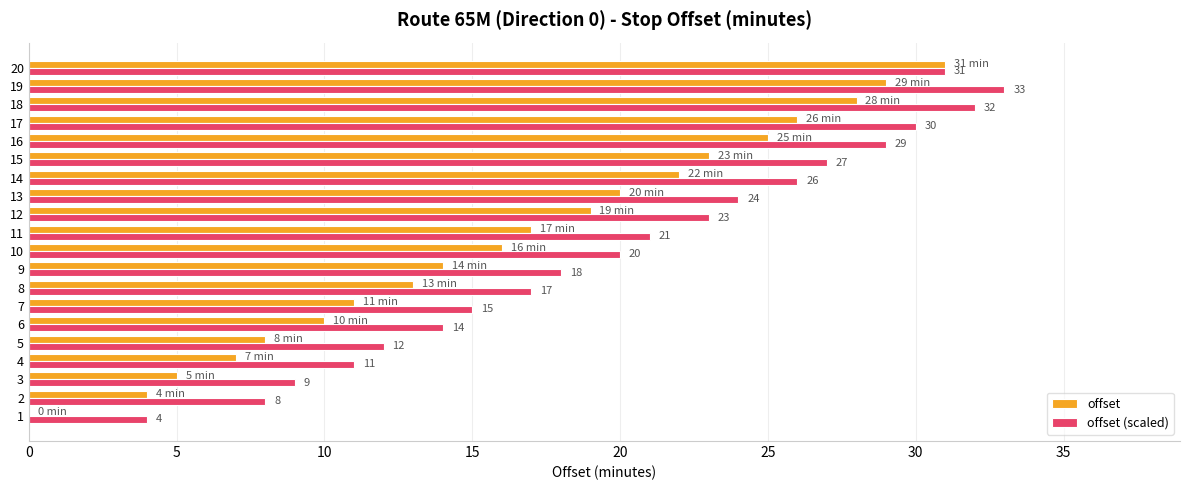

How many data points does each series have?

20